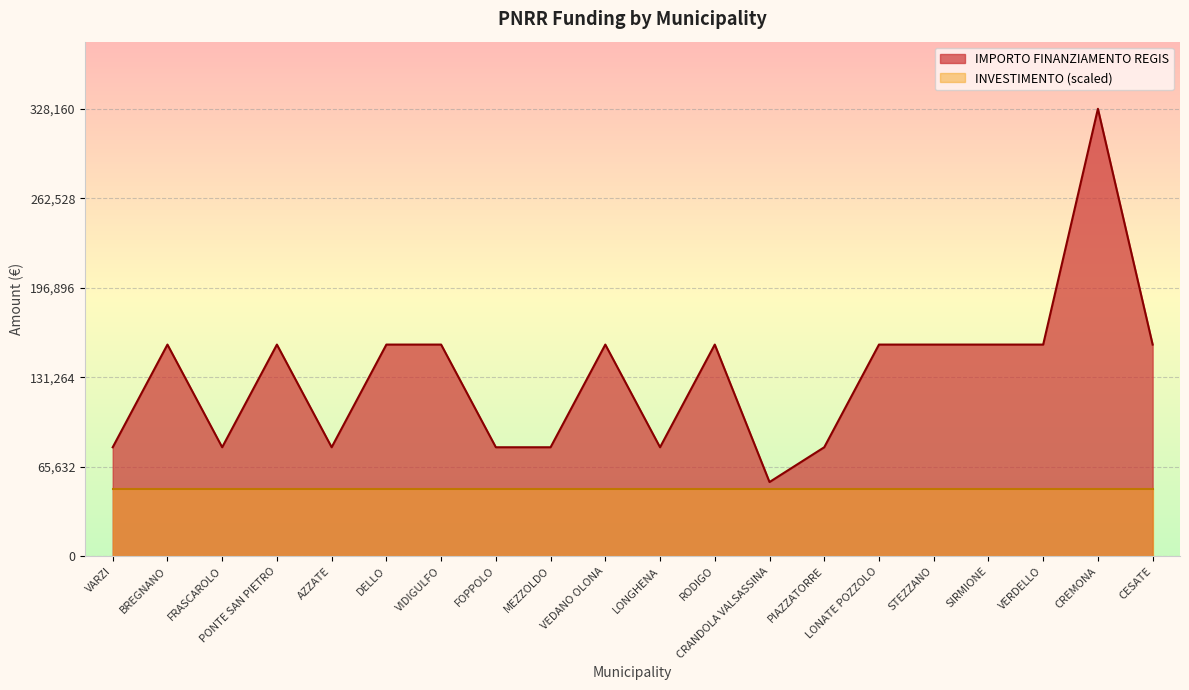

What is the value of the 6th point from the left?

155234